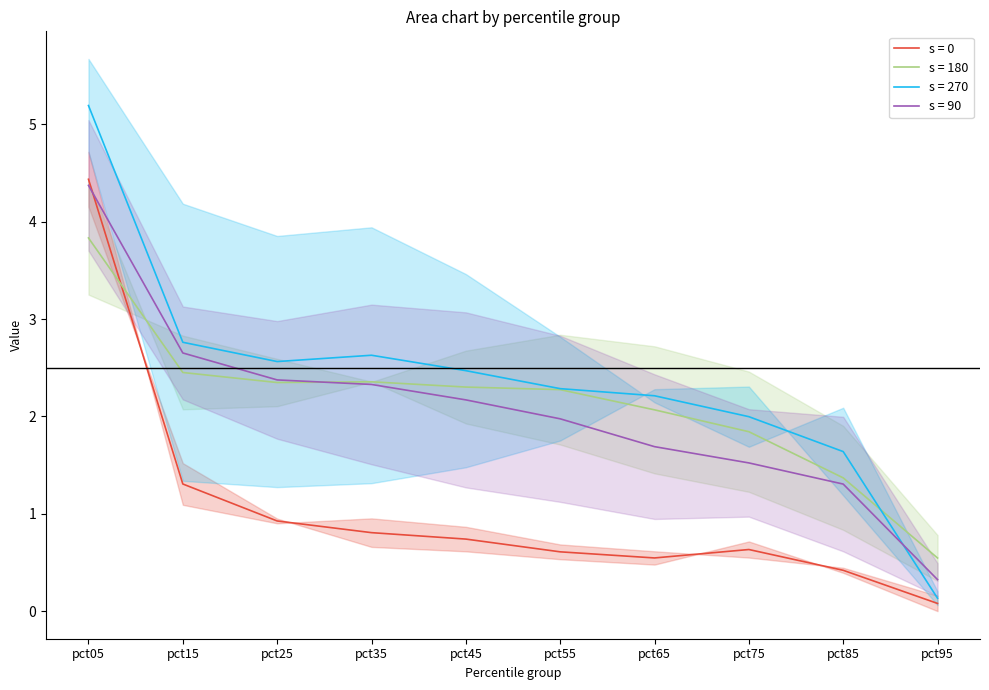

What is the maximum value for s = 0?

4.4